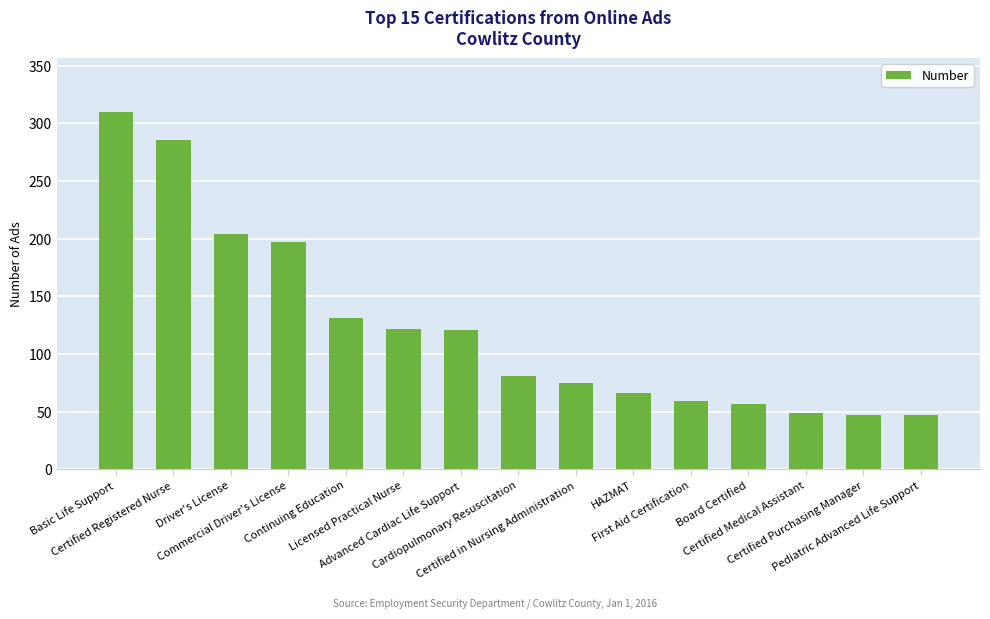

What is the minimum value shown in the chart?

47